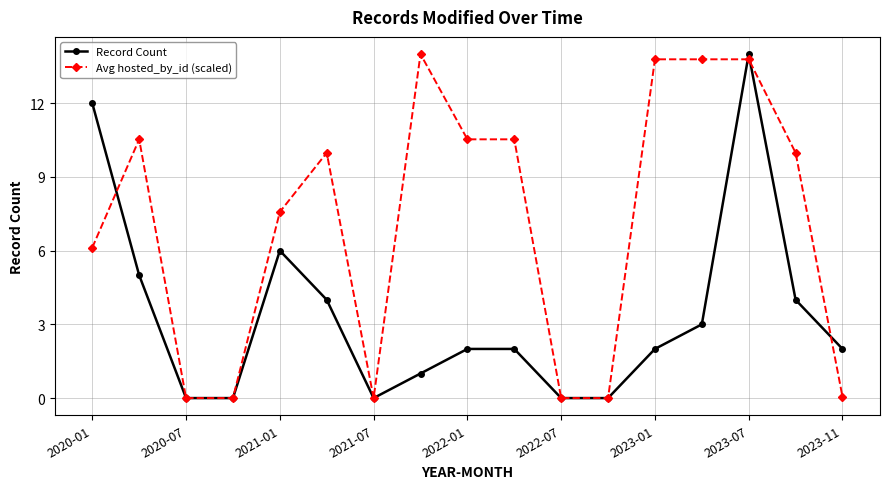

At how many categories does at least one series exceed 1?

12